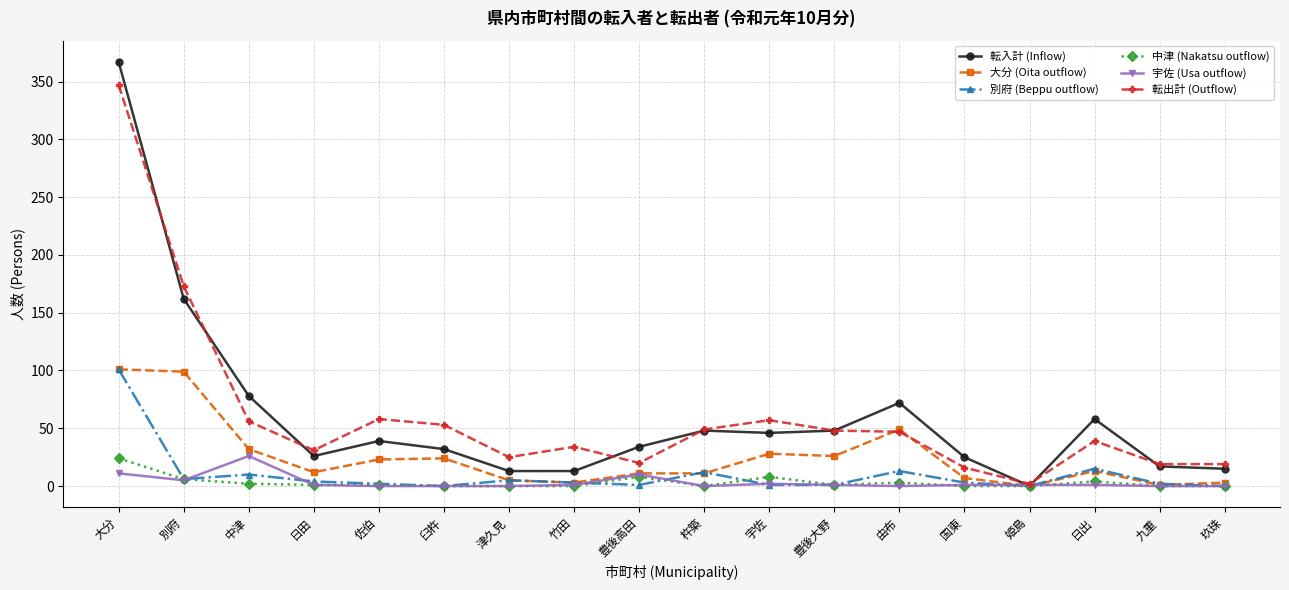

Where is the first local maximum for 宇佐 (Usa outflow)?

中津